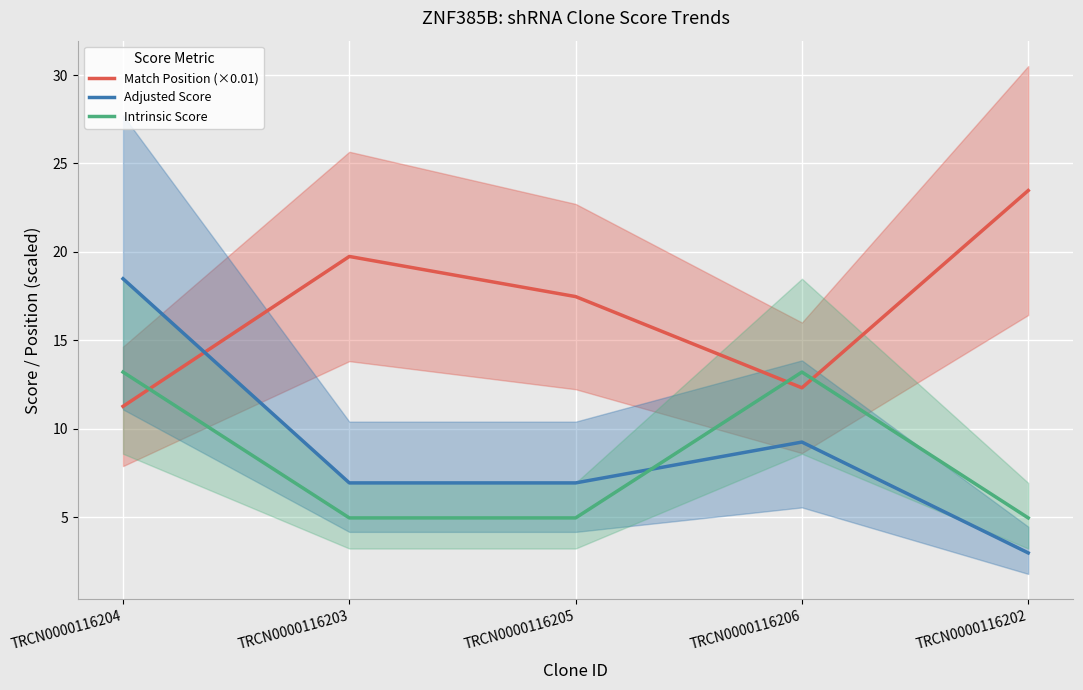

Reading left to right, extract all data points from this chart.

Match Position (×0.01): TRCN0000116204=11.3	TRCN0000116203=19.7	TRCN0000116205=17.5	TRCN0000116206=12.3	TRCN0000116202=23.5
Adjusted Score: TRCN0000116204=18.5	TRCN0000116203=6.9	TRCN0000116205=6.9	TRCN0000116206=9.2	TRCN0000116202=3.0
Intrinsic Score: TRCN0000116204=13.2	TRCN0000116203=5.0	TRCN0000116205=5.0	TRCN0000116206=13.2	TRCN0000116202=5.0